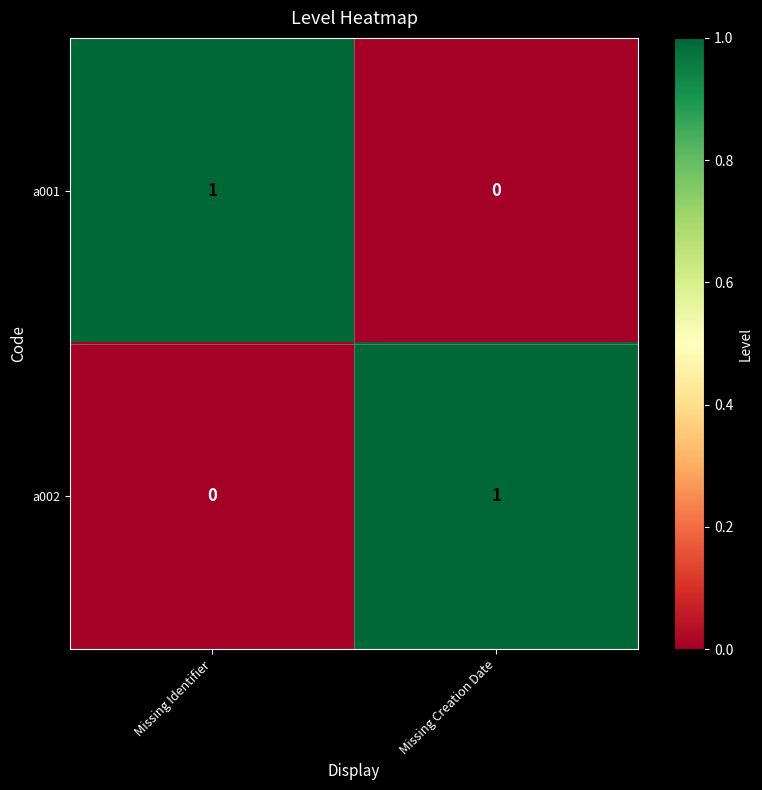

True or false: a001 has a value of 1 at Missing Creation Date.

False